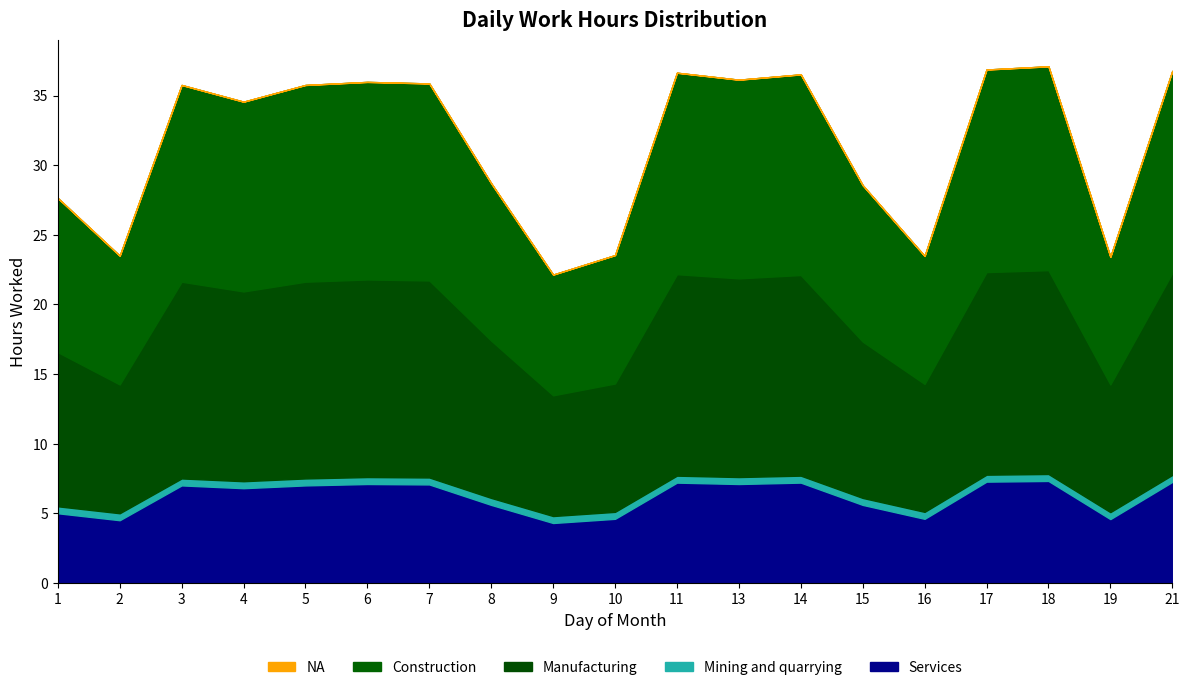

True or false: Mining and quarrying and Services cross at least once.

False